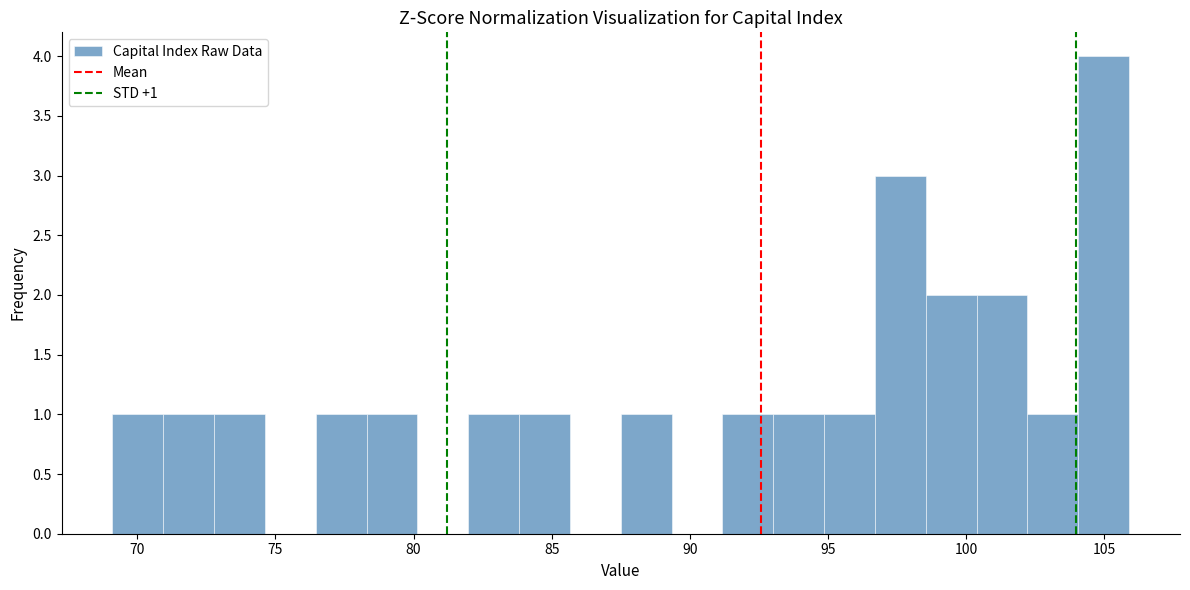

Read against the x-axis, roughly where is the centre of the tallest bar?

105.0